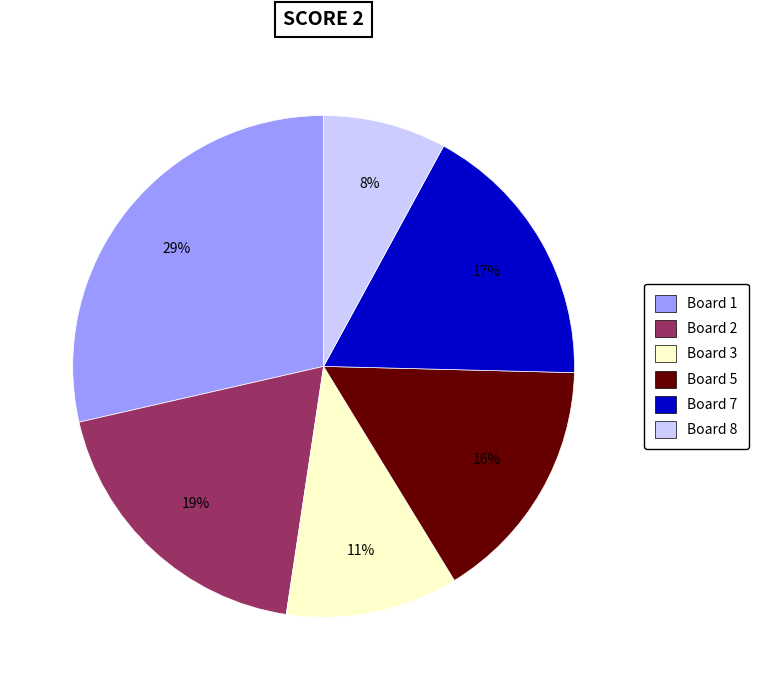

Is there any slice that represents more than half of the pie?

No